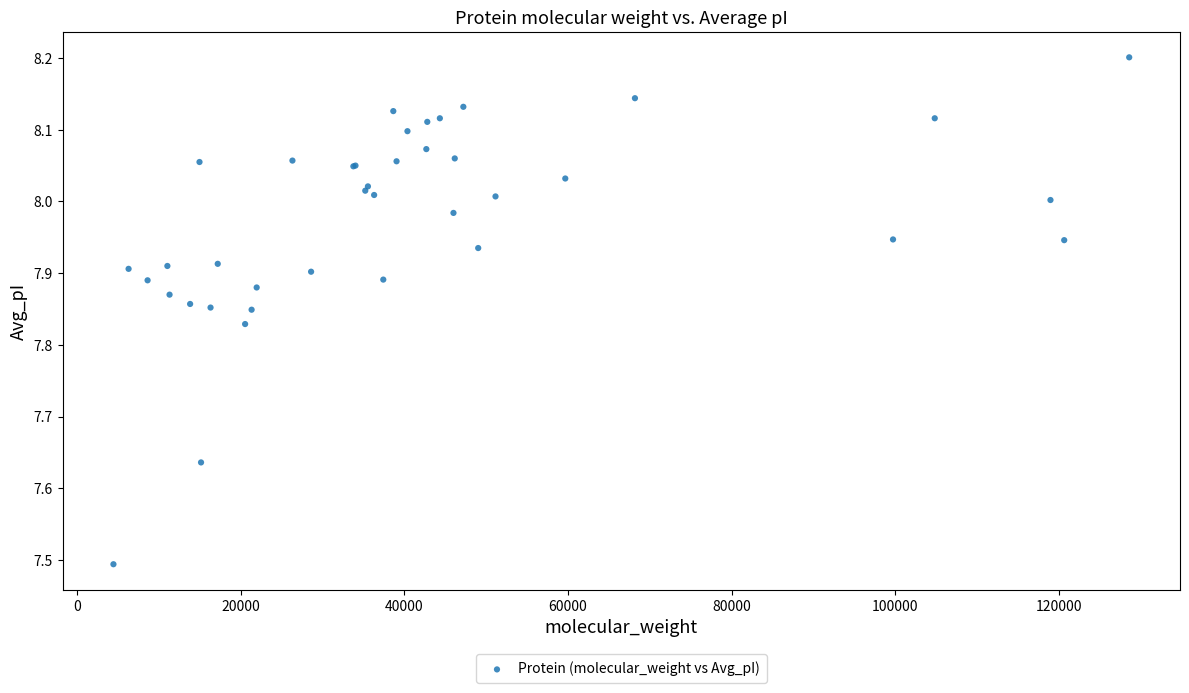

What Y value in the scatter plot is closest to 7?

7.5